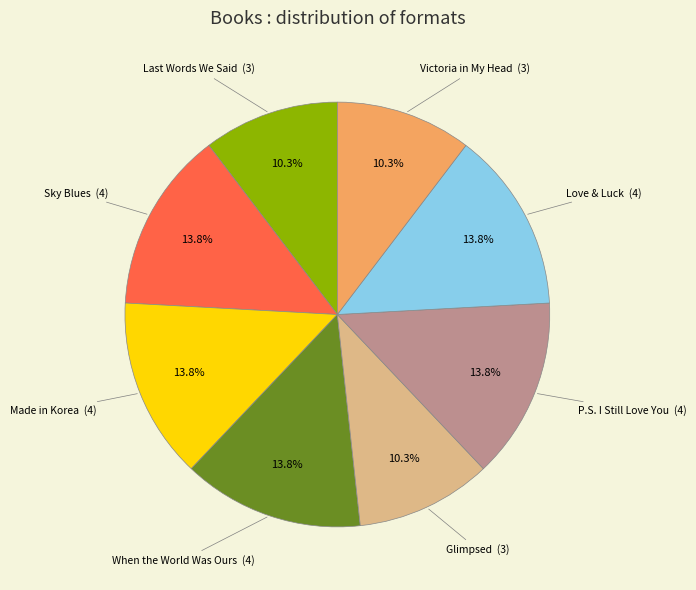

Is there a majority slice in this chart?

No